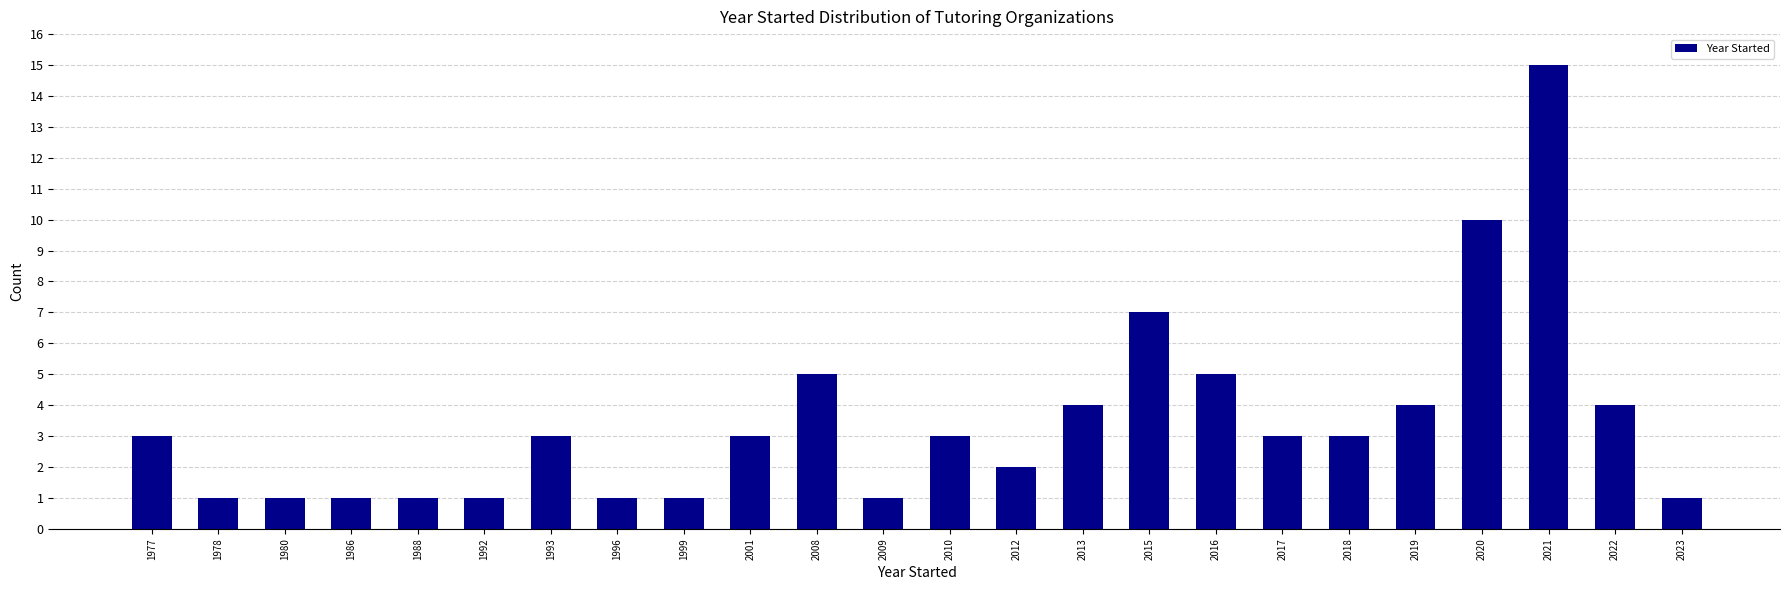

Reading left to right, what are all the values shown in this chart?

3	1	1	1	1	1	3	1	1	3	5	1	3	2	4	7	5	3	3	4	10	15	4	1